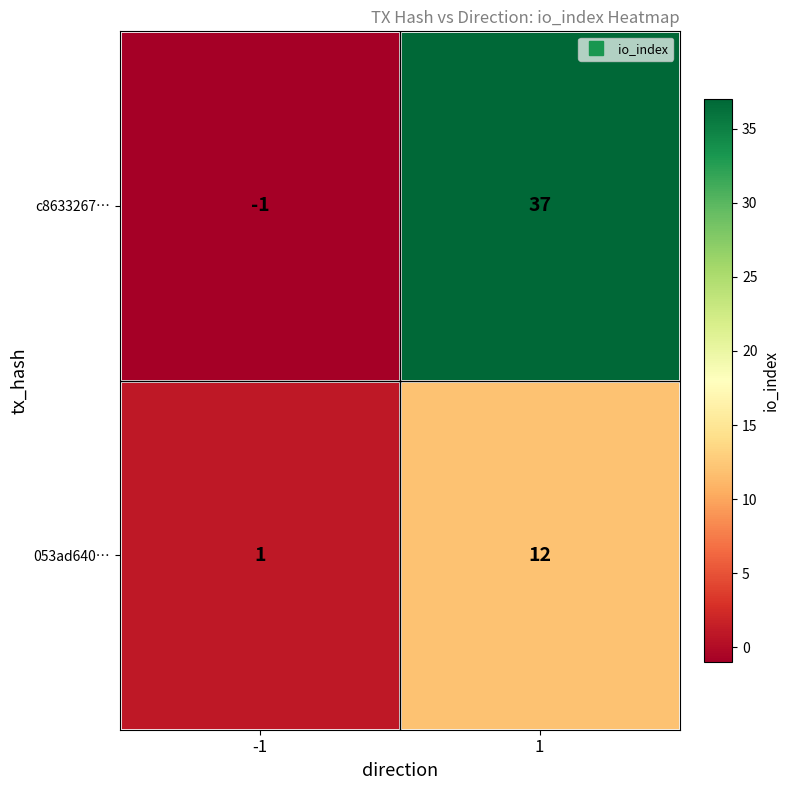

What is the difference between the maximum and minimum values in the 053ad640… series?

11